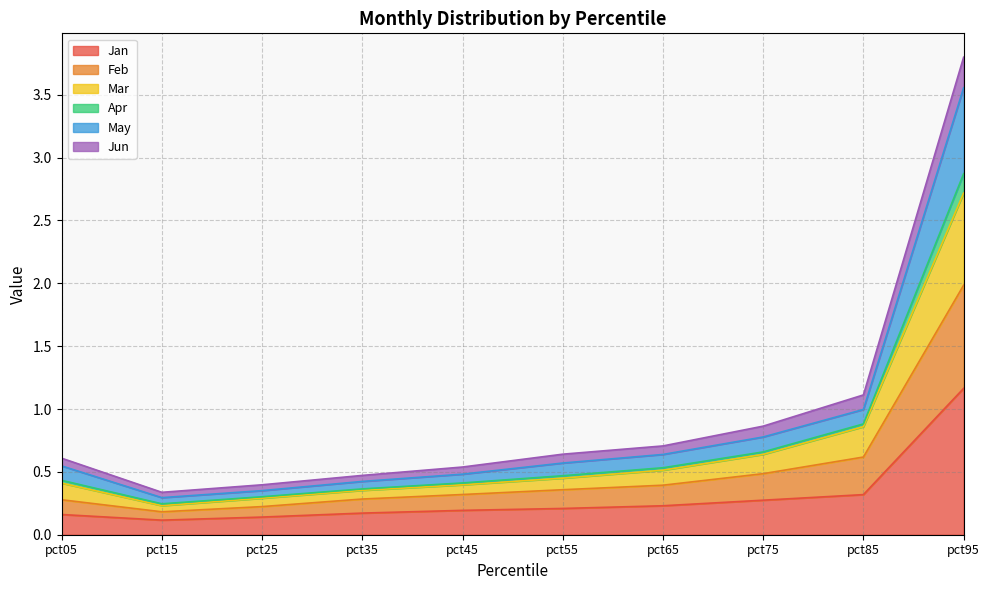

At which label does Jan reach its peak?

pct95